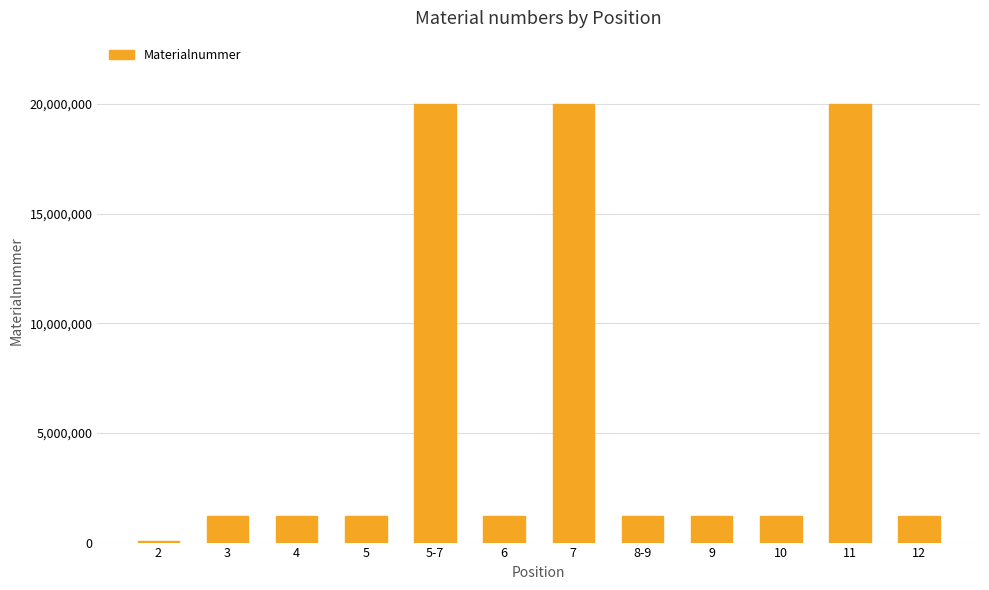

Is it true that the value at 5-7 is 20014736?

True